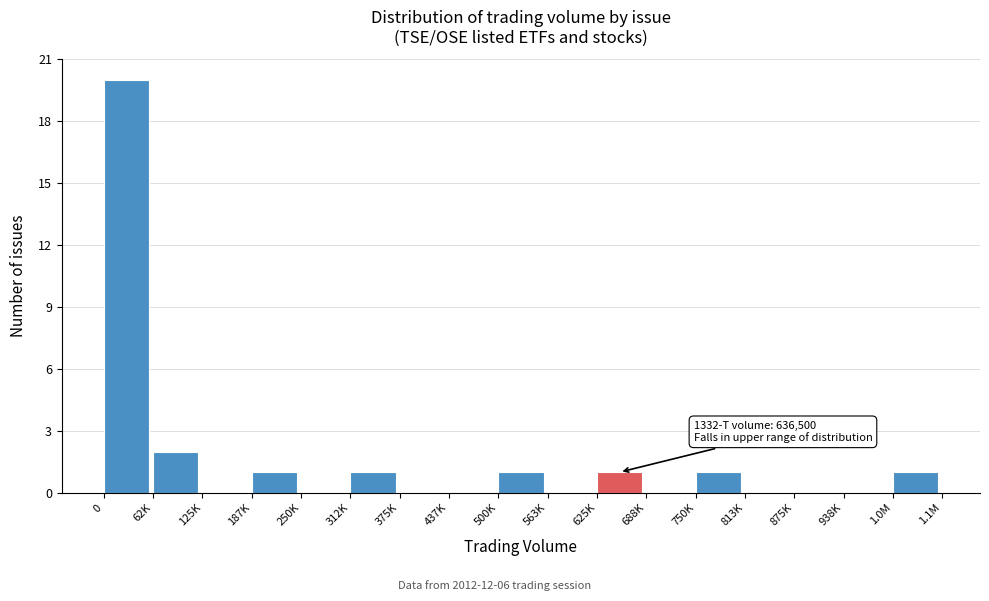

Reading left to right, transcribe all the data shown in this chart.

0=20	62K=2	125K=0	187K=1	250K=0	312K=1	375K=0	437K=0	500K=1	563K=0	625K=1	688K=0	750K=1	813K=0	875K=0	938K=0	1.0M=1